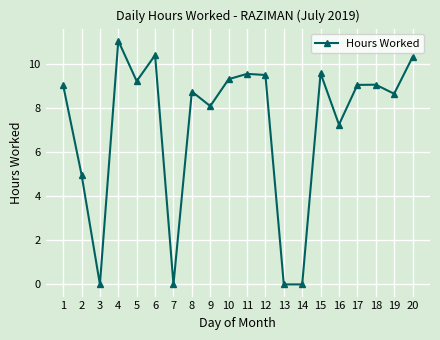

Which category has the highest value across all series?

4